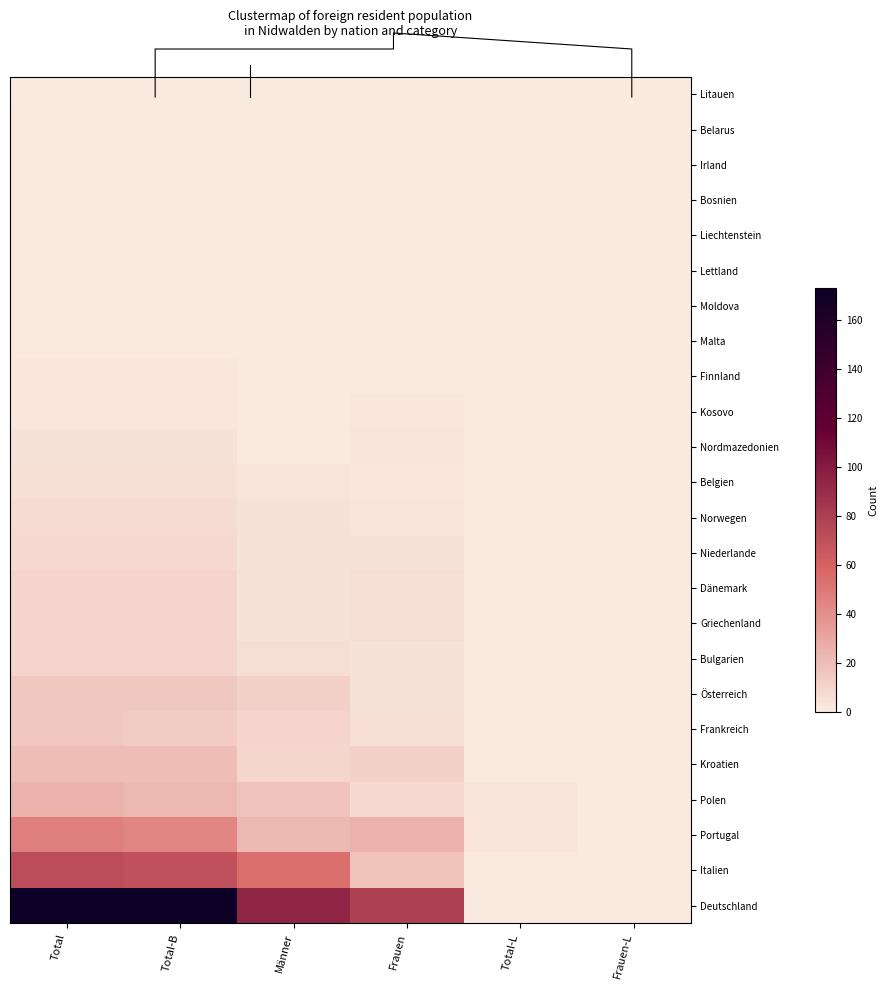

Is the value of Kosovo at Männer greater than the value of Italien at Frauen?

No